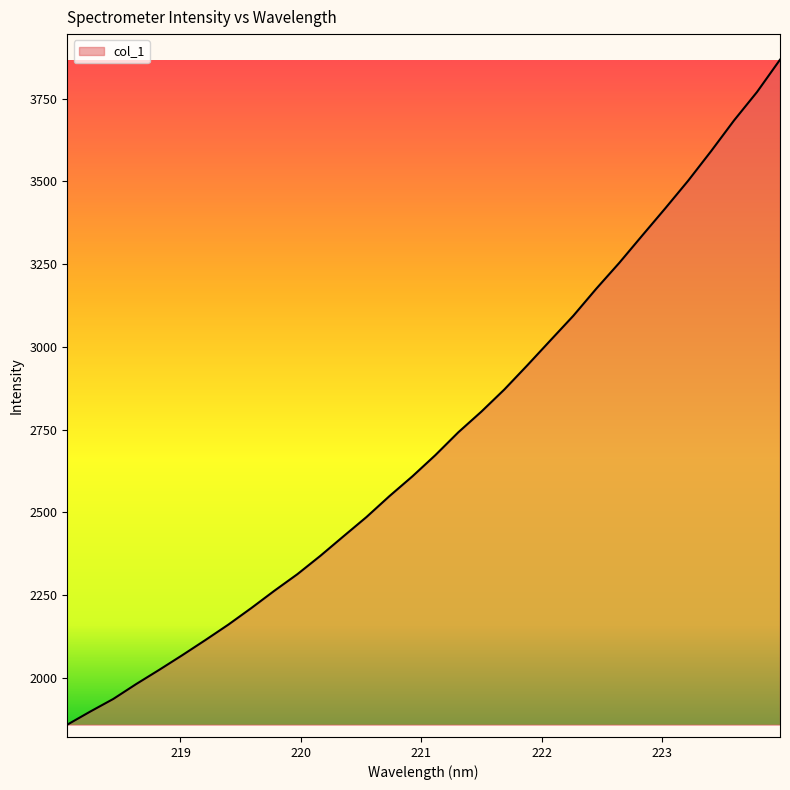

What is the smallest value displayed?

1858.3